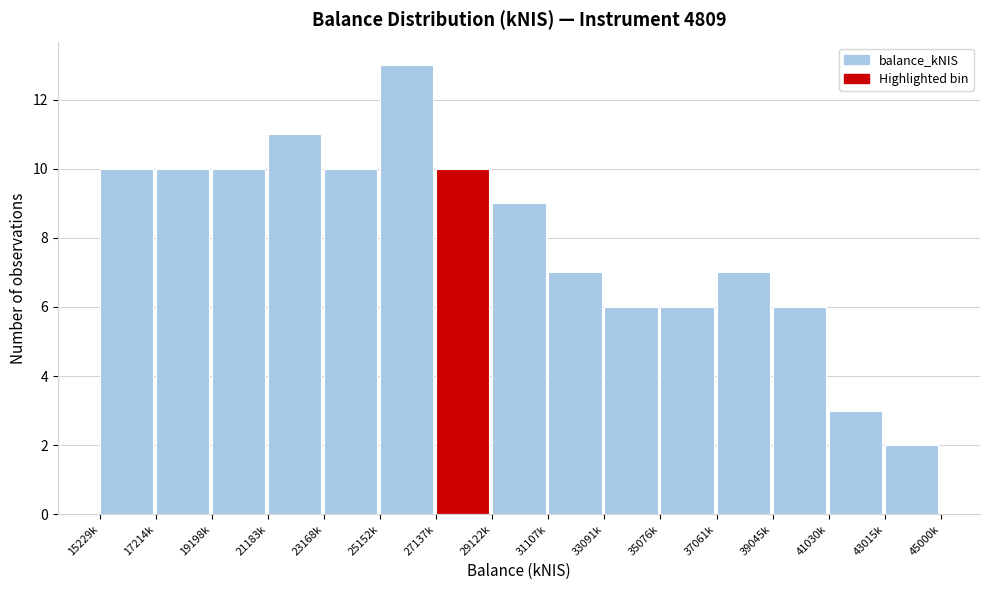

Reading right to left, extract all data points from this chart.

43015k=2	41030k=3	39045k=6	37061k=7	35076k=6	33091k=6	31107k=7	29122k=9	27137k=10	25152k=13	23168k=10	21183k=11	19198k=10	17214k=10	15229k=10